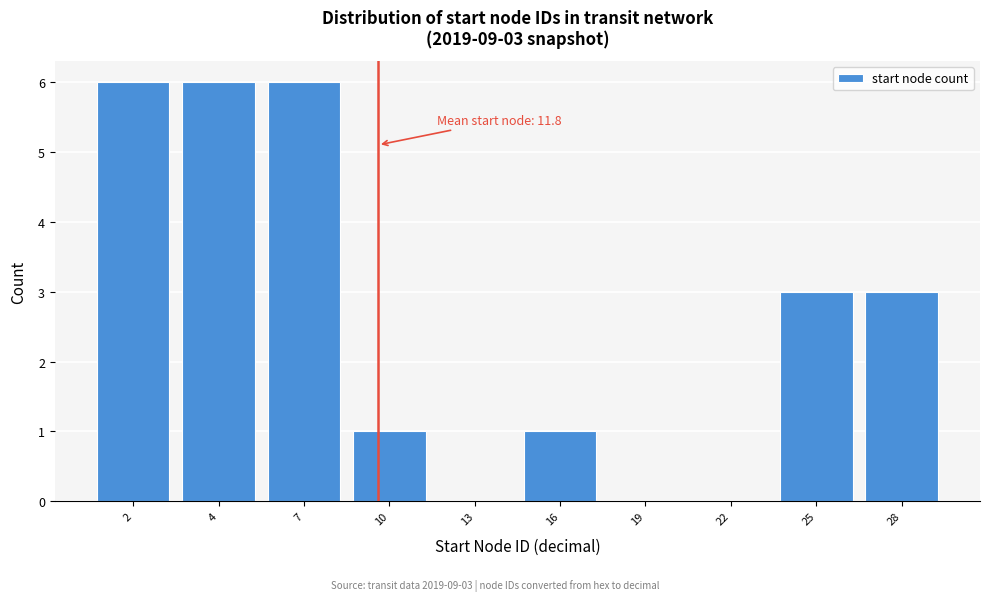

Reading left to right, extract all data points from this chart.

2=6	4=6	7=6	10=1	13=0	16=1	19=0	22=0	25=3	28=3